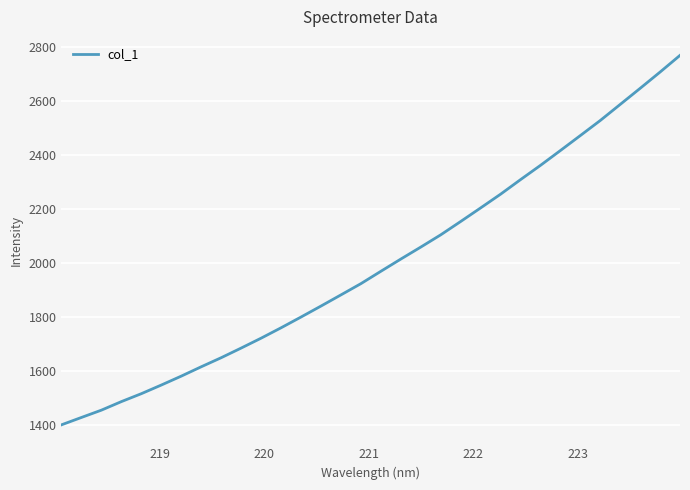

What is the difference between the maximum and minimum values?

1366.3